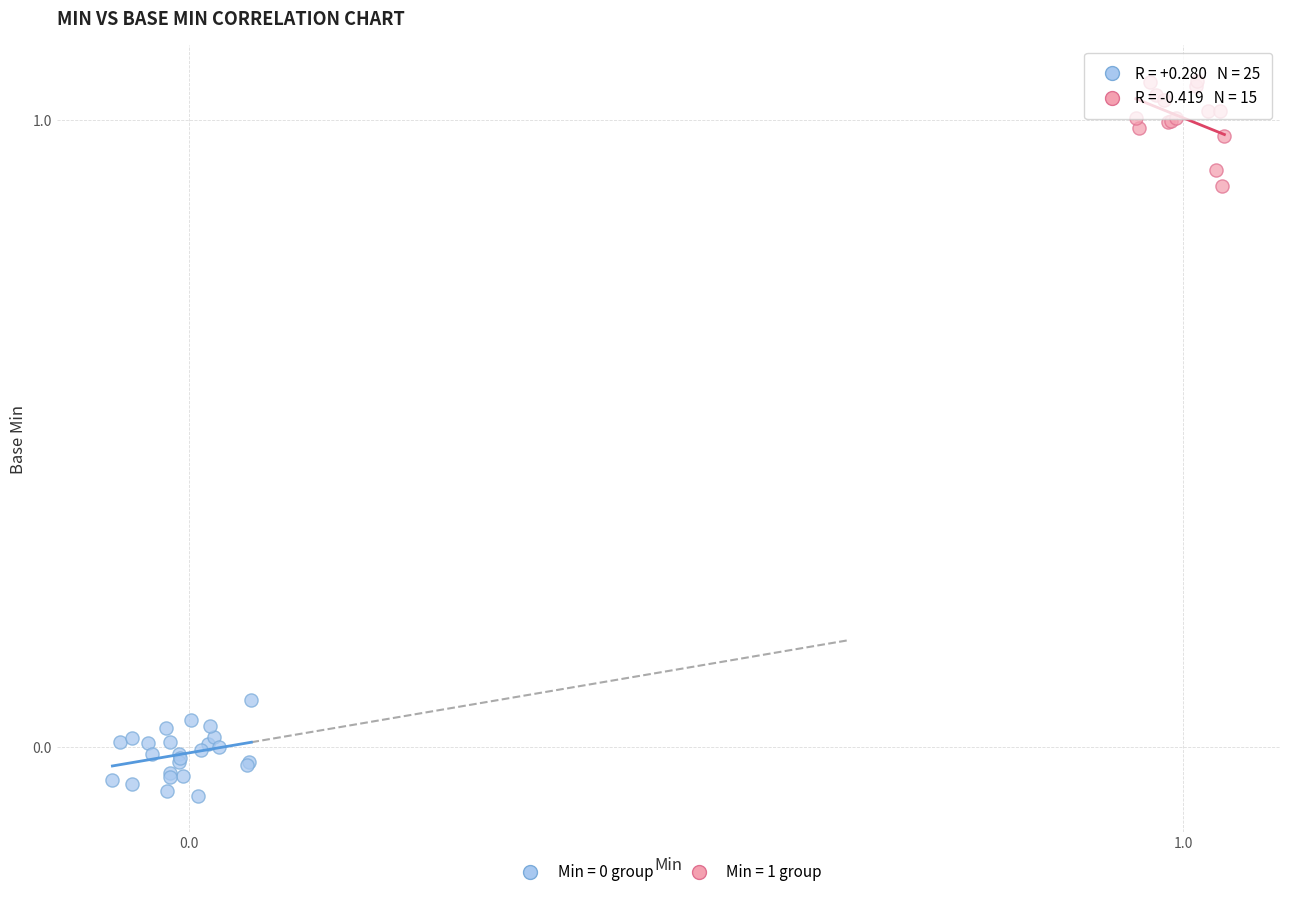

Which series reaches the maximum Y coordinate?

Min = 1 group